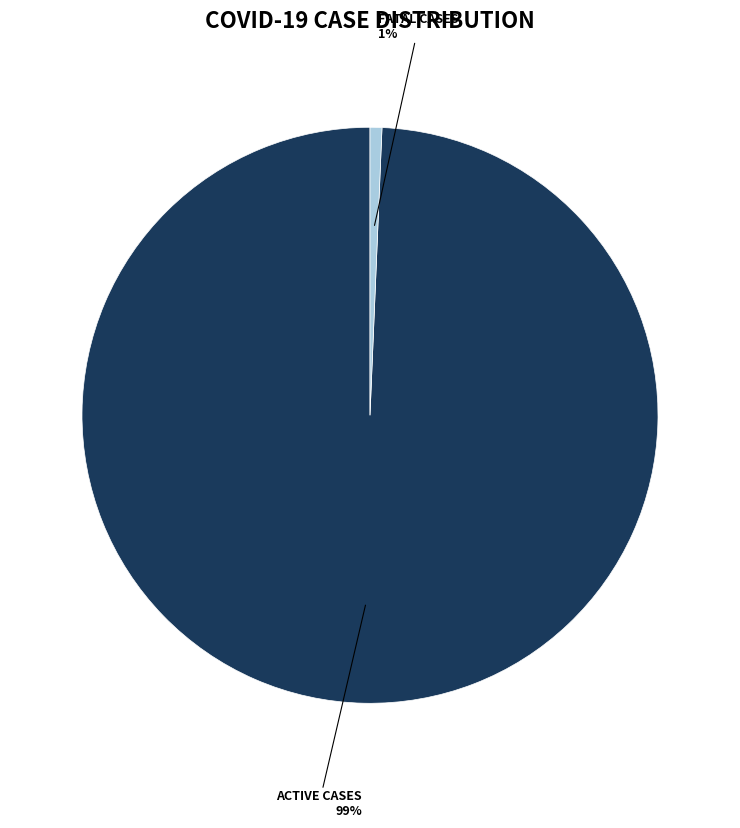

To the nearest percent, what is the average slice percentage?

50%